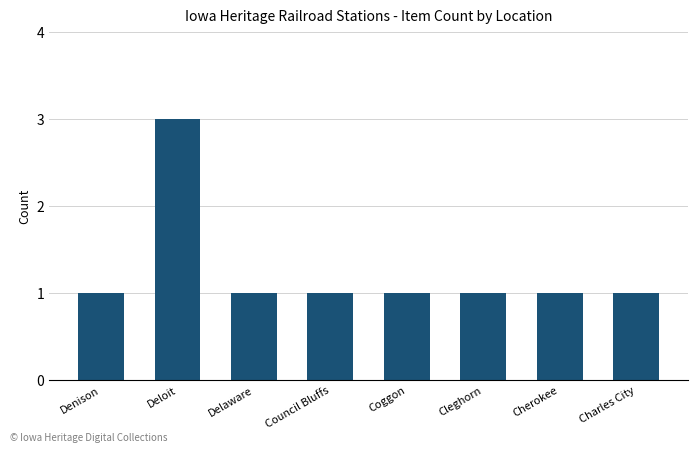

The chart shows a value of 1 at Coggon. True or false?

True